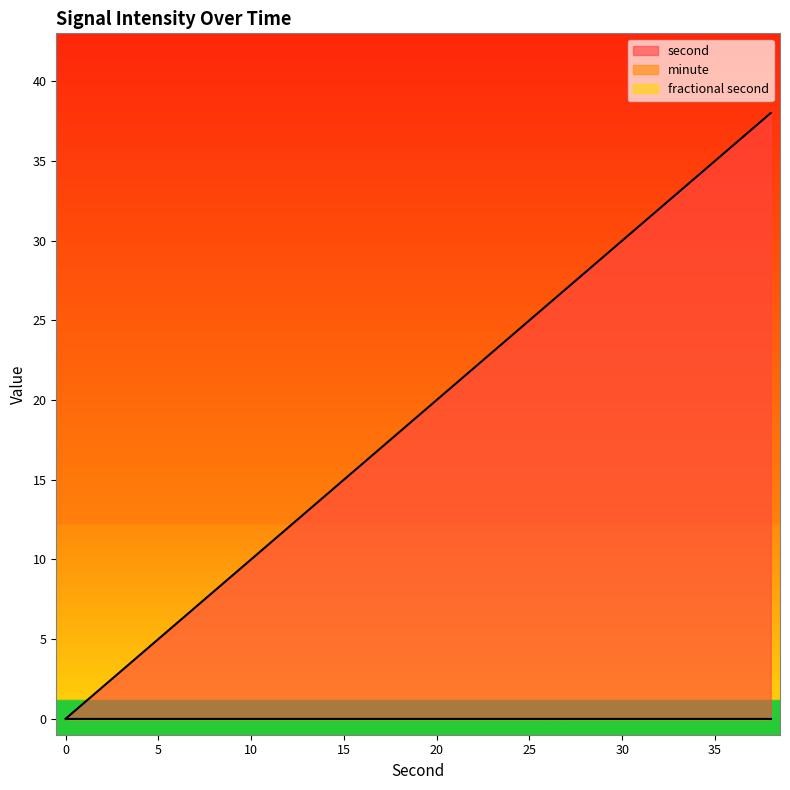

What is the sum of all second values?

380